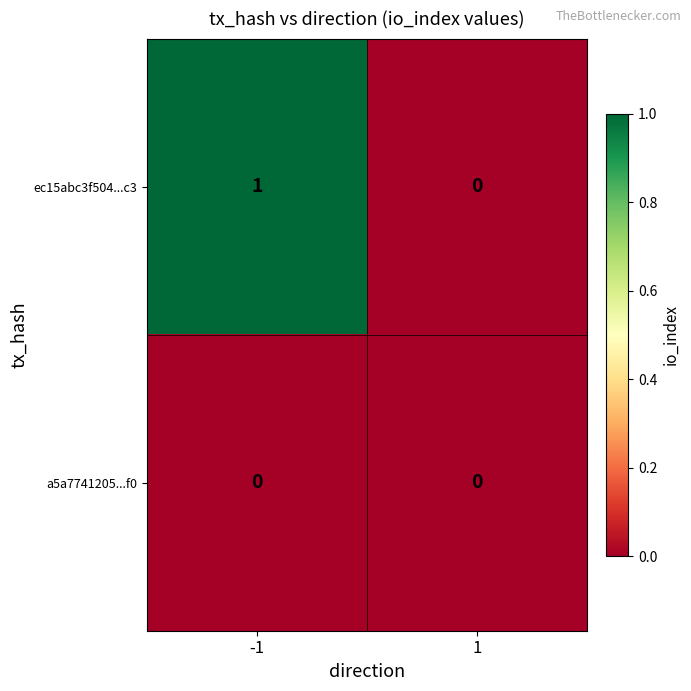

Between -1 and 1, which series saw the biggest shift?

ec15abc3f504...c3